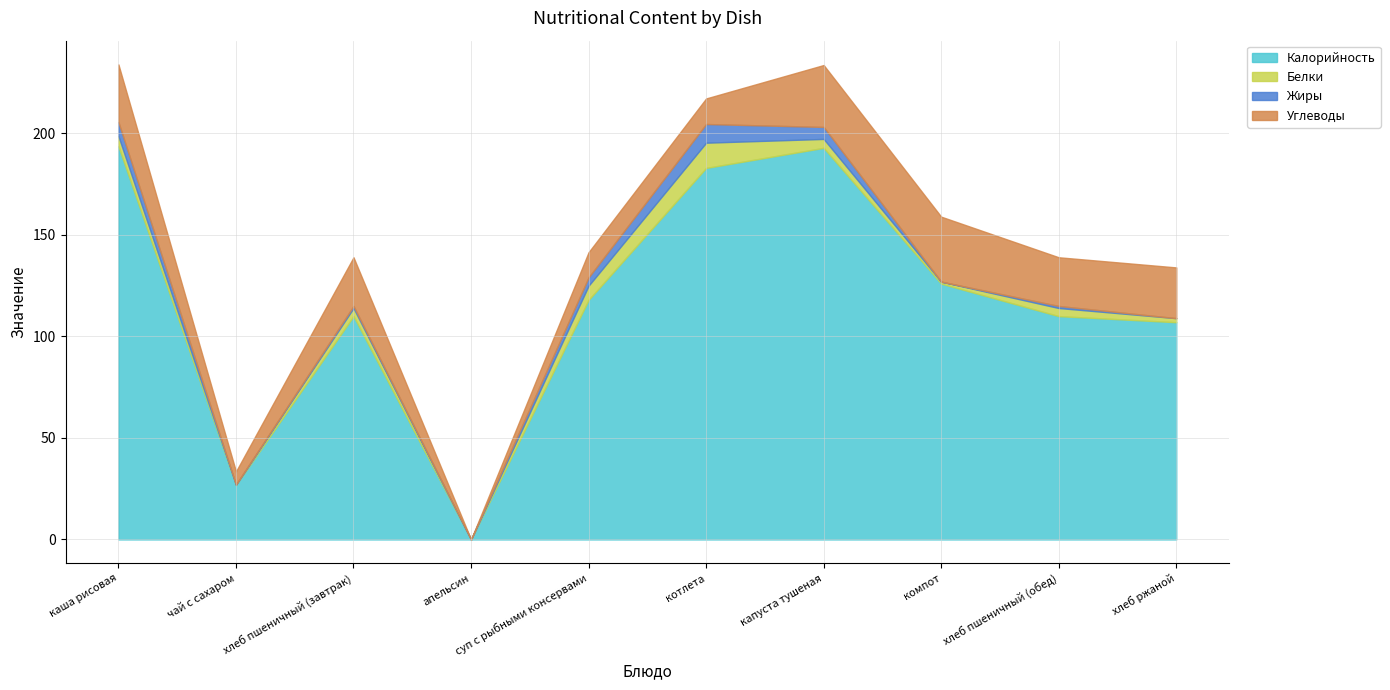

Read the Калорийность value at суп с рыбными консервами.

118.0